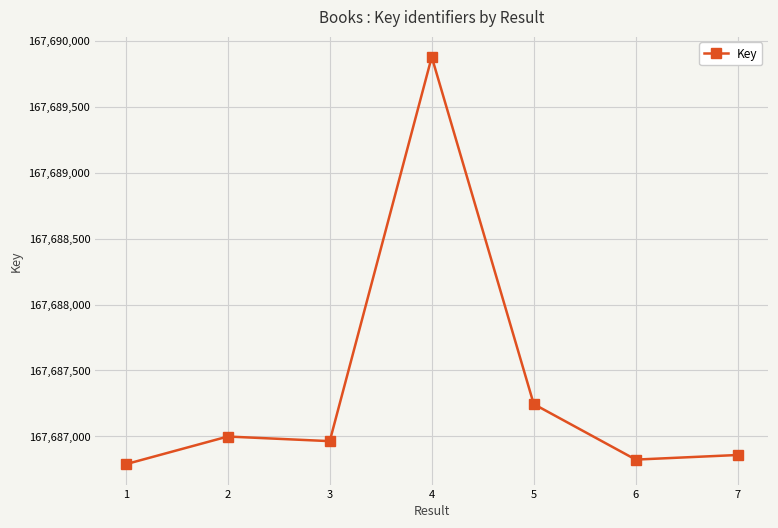

Count the number of categories in the chart.

7